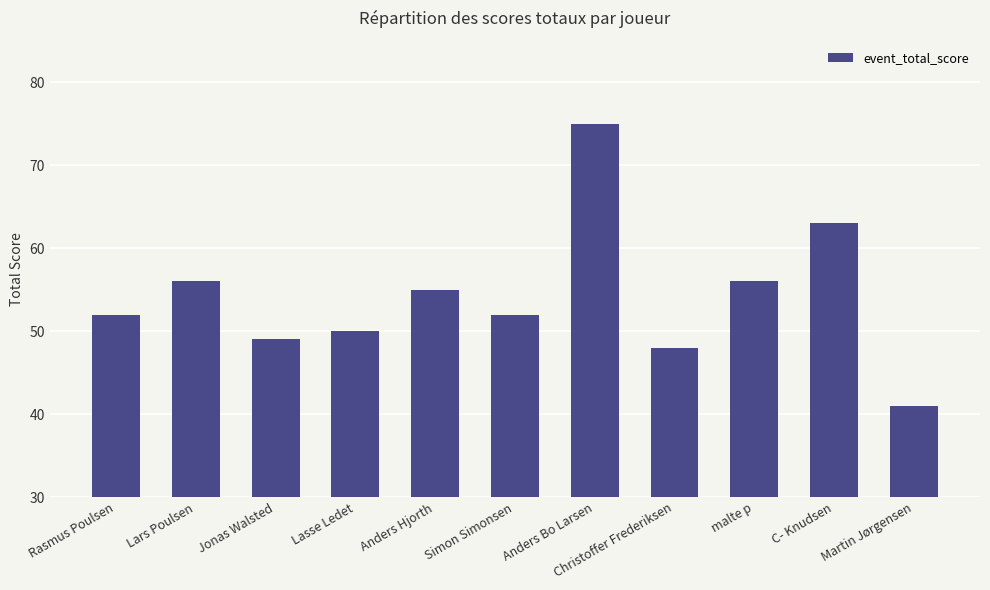

What is the sum of the values at Anders Bo Larsen and C- Knudsen?

138